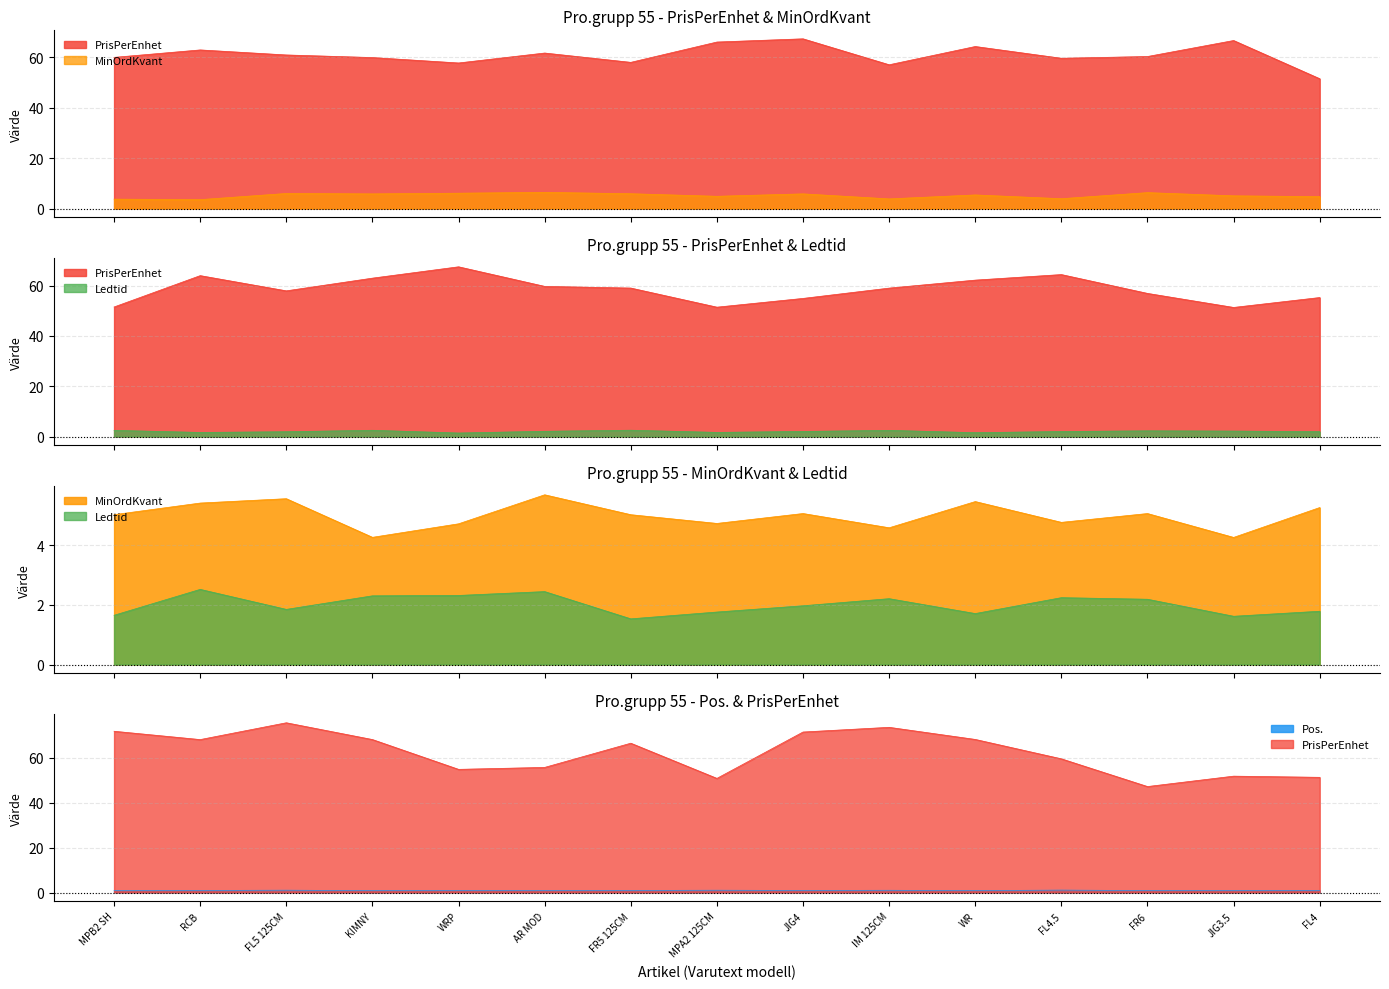

Is the value of Ledtid at FL5 125CM greater than the value of Pos. at WR?

Yes